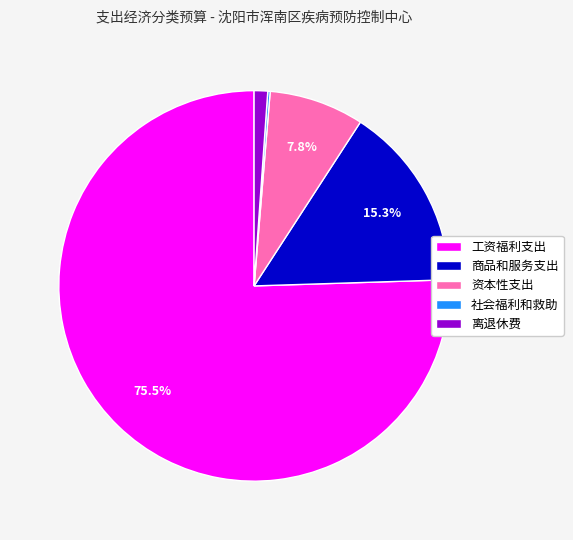

What is the ratio of the value at 商品和服务支出 to the value at 资本性支出?

2.0